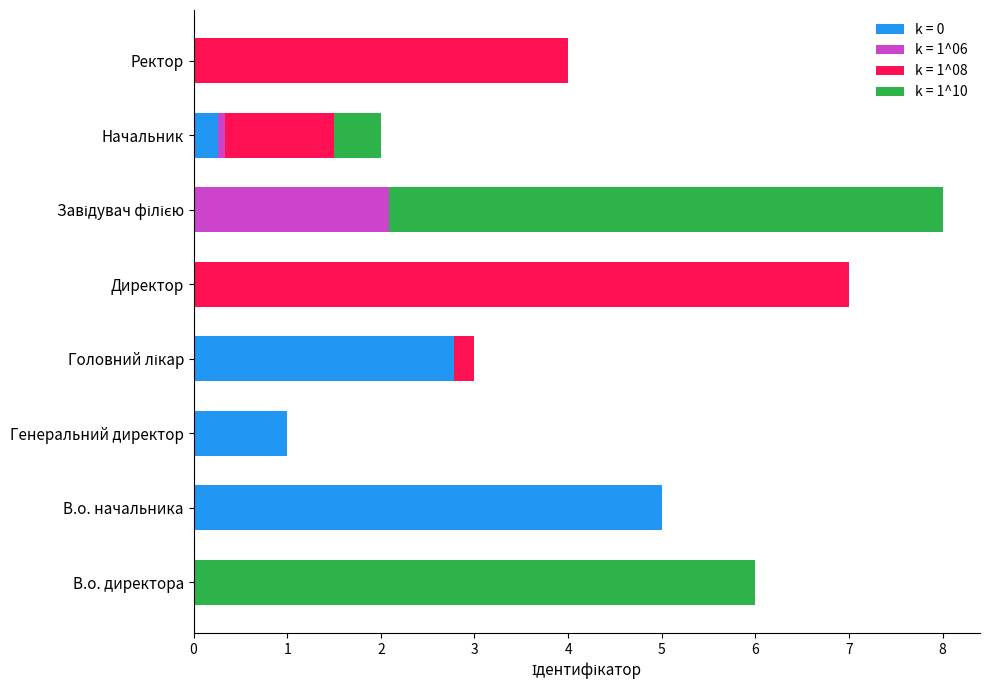

The k = 0 series shows 0.0 at Директор. True or false?

True